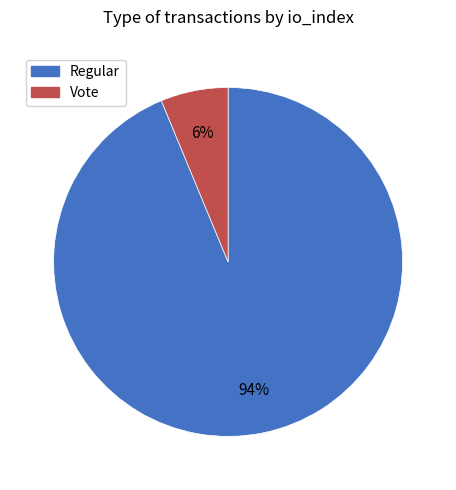

To the nearest percent, what is the average slice percentage?

50%